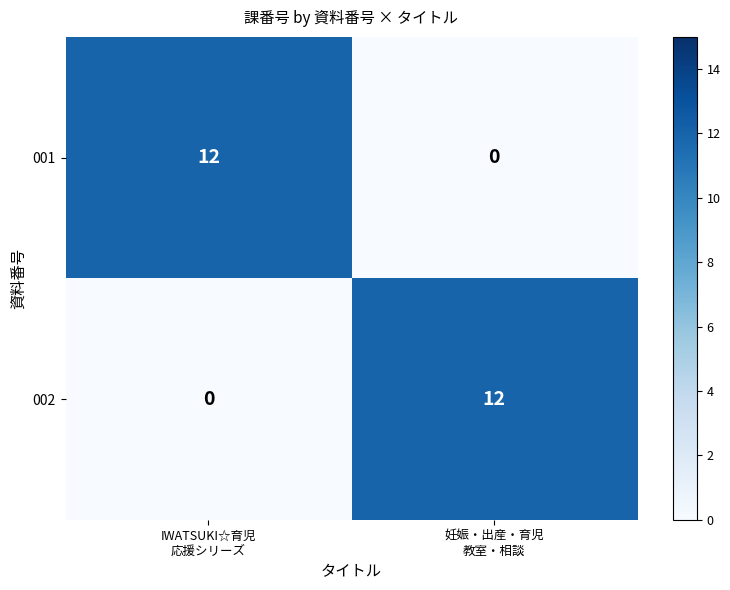

What is the highest value of the 001 series?

12